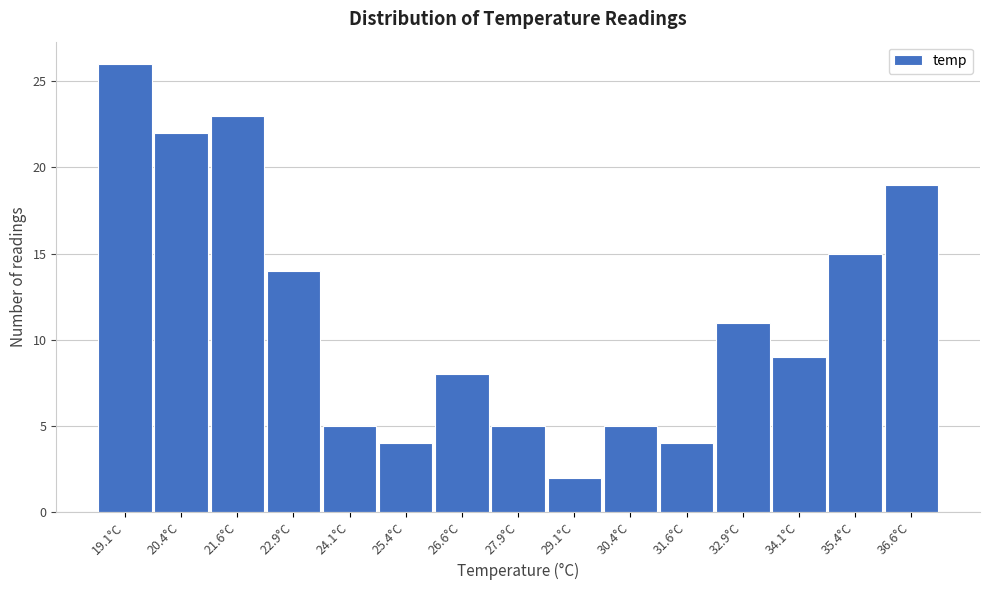

Reading right to left, what are all the values shown in this chart?

19	15	9	11	4	5	2	5	8	4	5	14	23	22	26